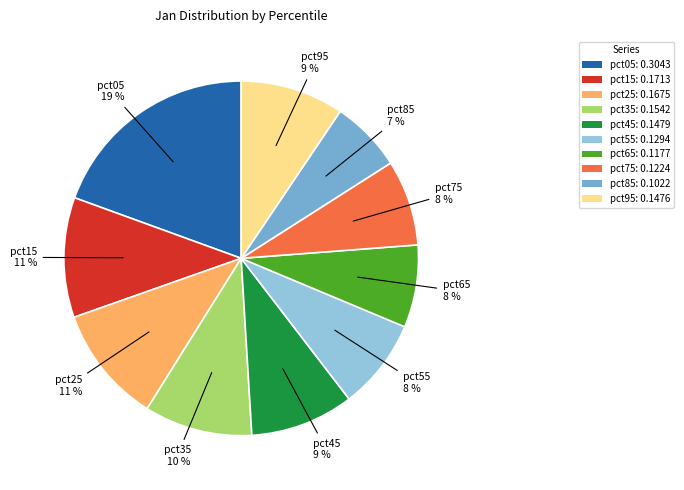

Is there a majority slice in this chart?

No